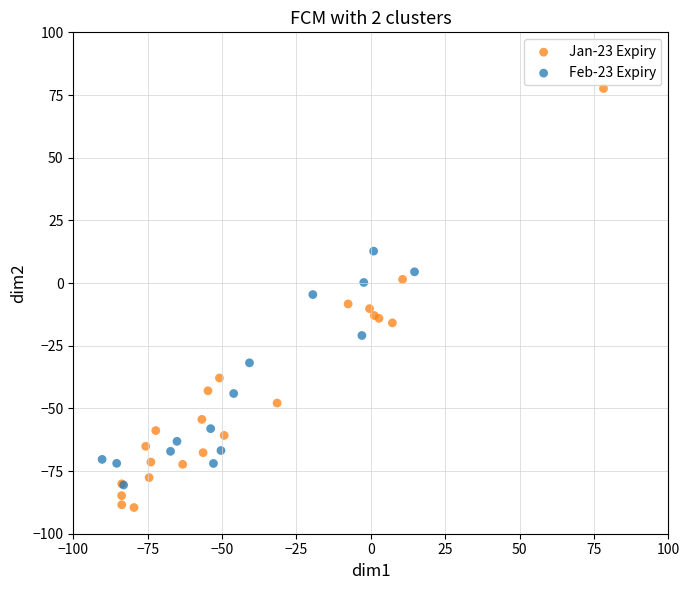

Which series contains the highest Y value?

Jan-23 Expiry